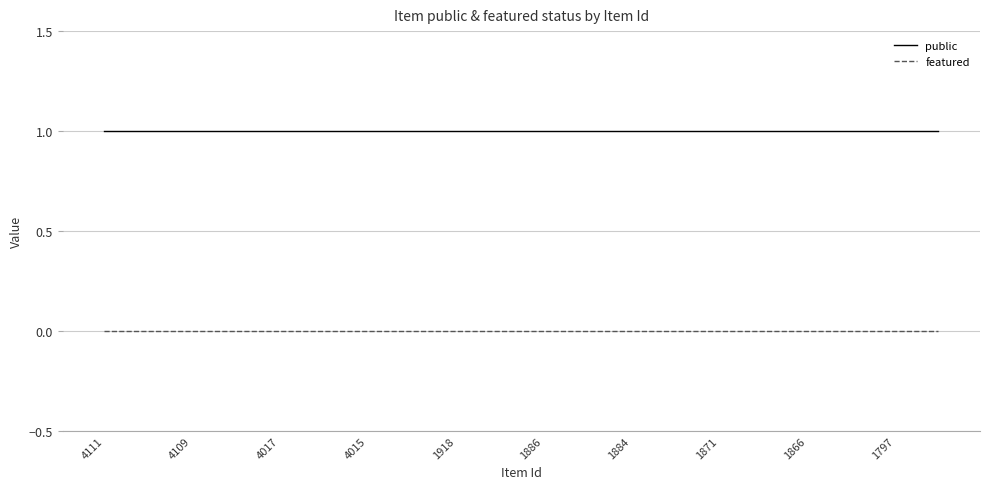

List the series in order of their overall mean, highest first.

public, featured